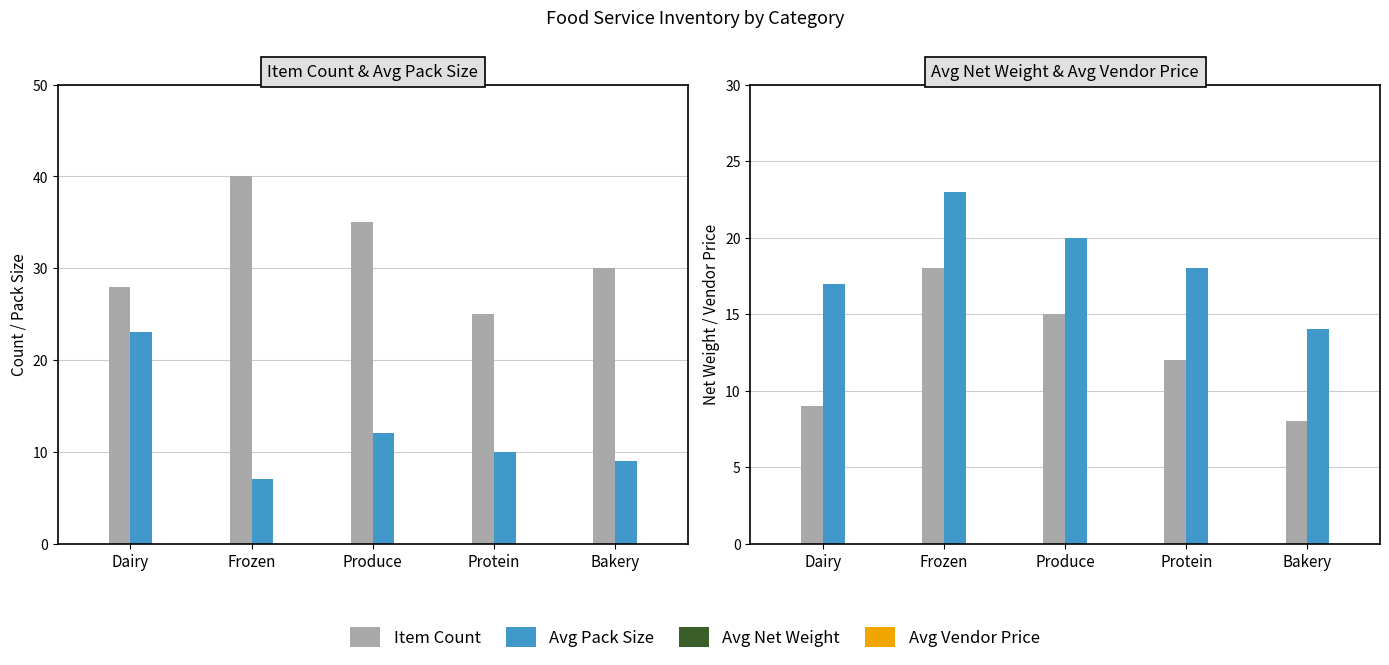

What value does the Item Count series have at Protein, to the nearest 10?

20